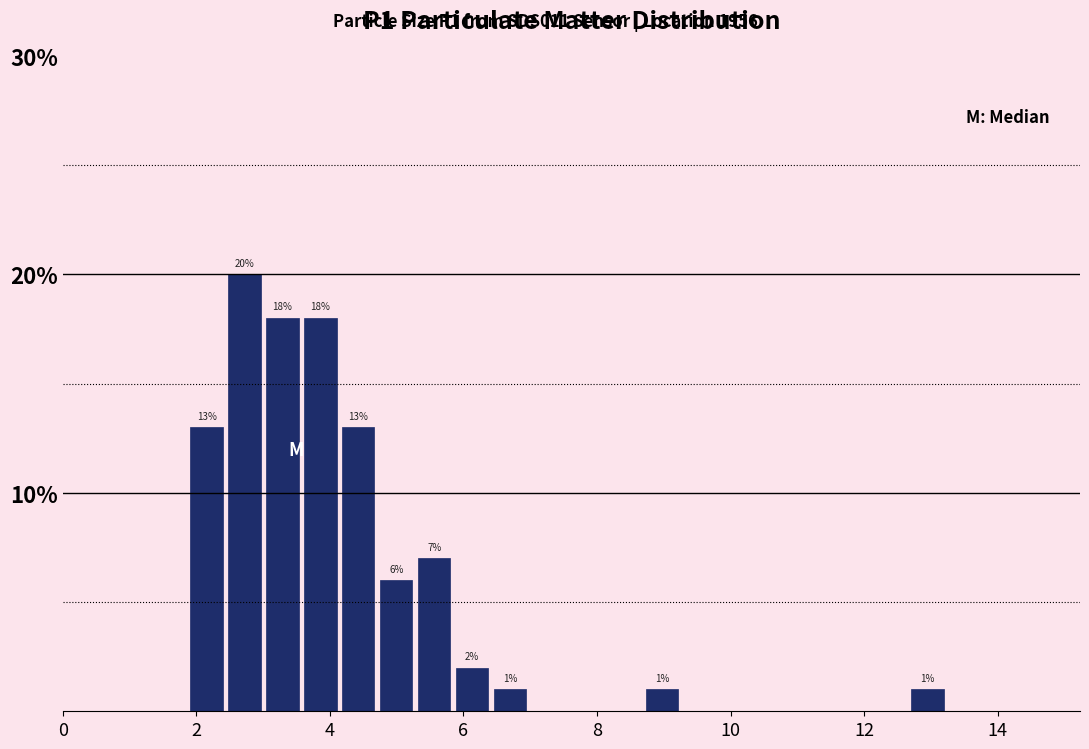

Read against the x-axis, roughly where is the centre of the tallest bar?

2.8